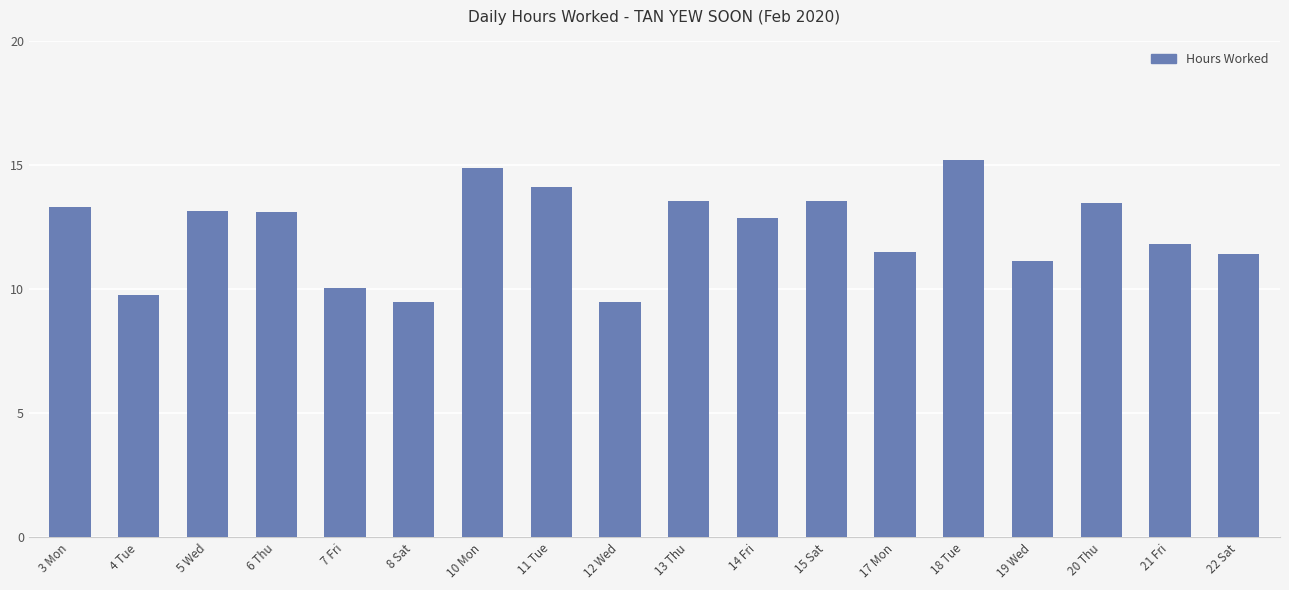

What is the difference between the maximum and second lowest values?

5.7